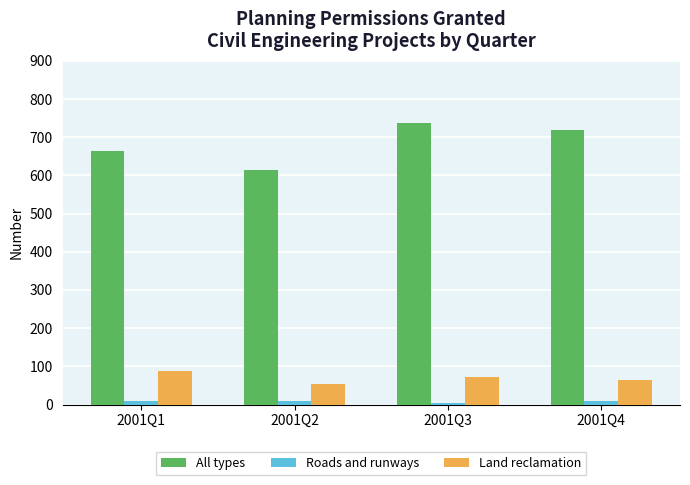

Where is Land reclamation nearest to the value 71?

2001Q3